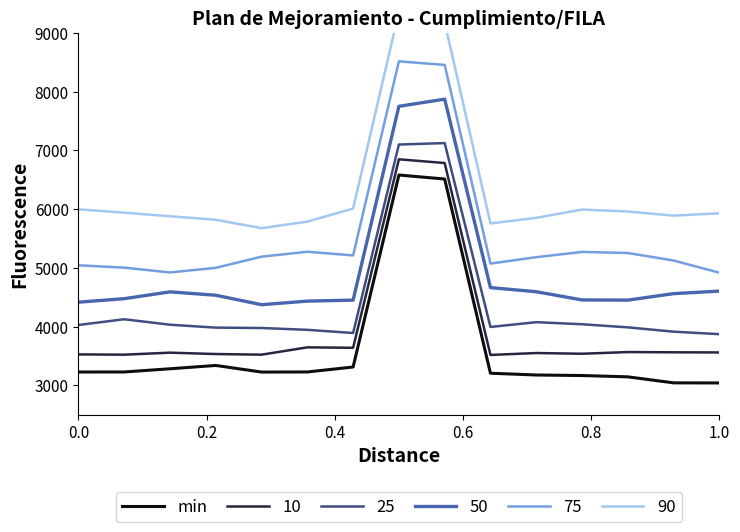

True or false: 50 and 10 cross at least once.

False